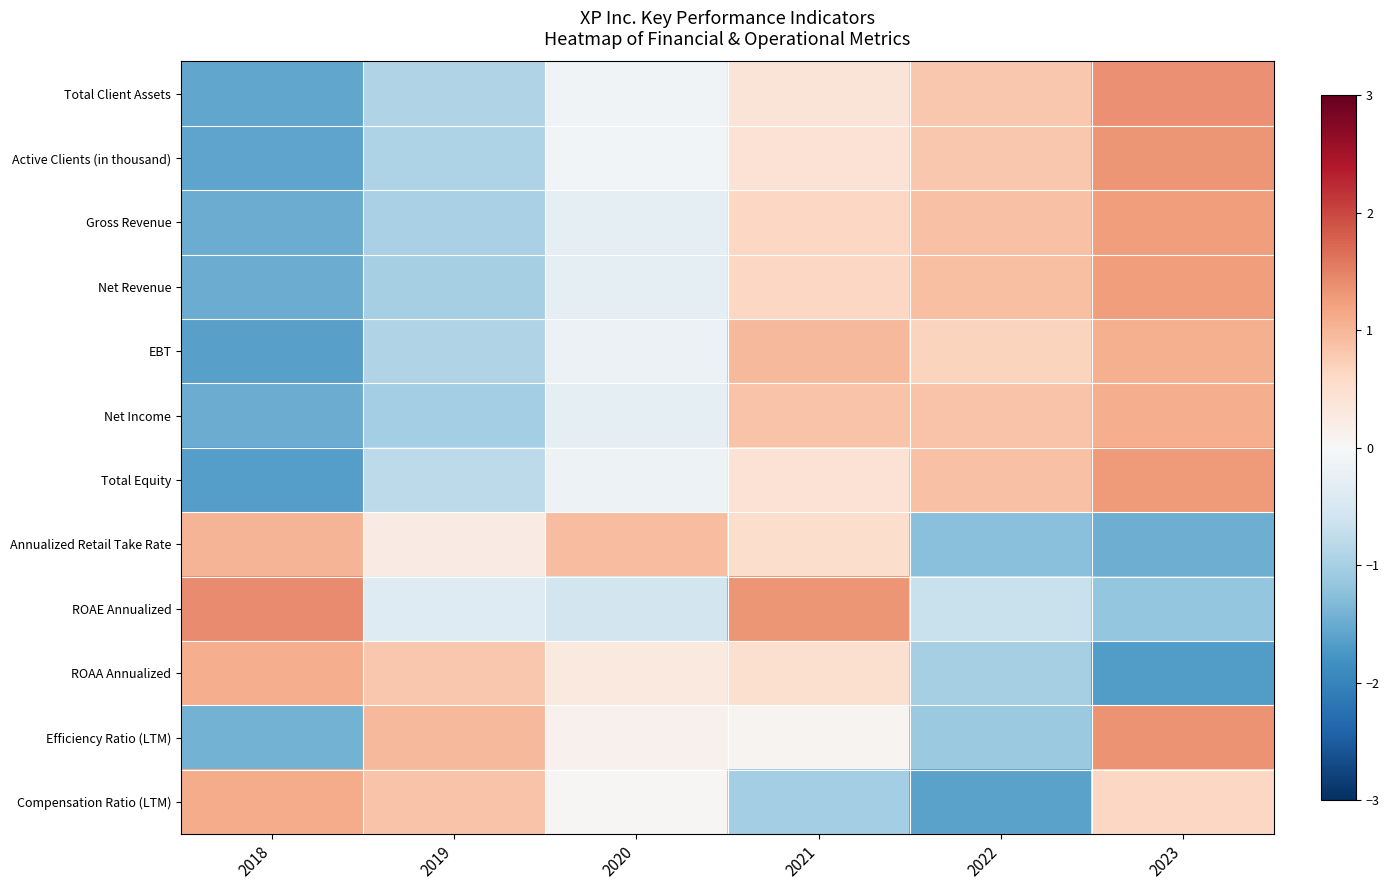

Which series changed the most between 2022 and 2023?

Efficiency Ratio (LTM)